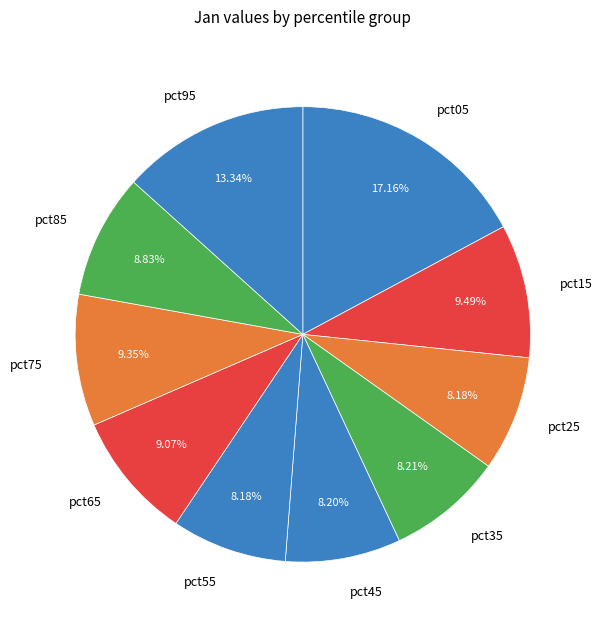

True or false: pct15 accounts for 24% of the total.

False